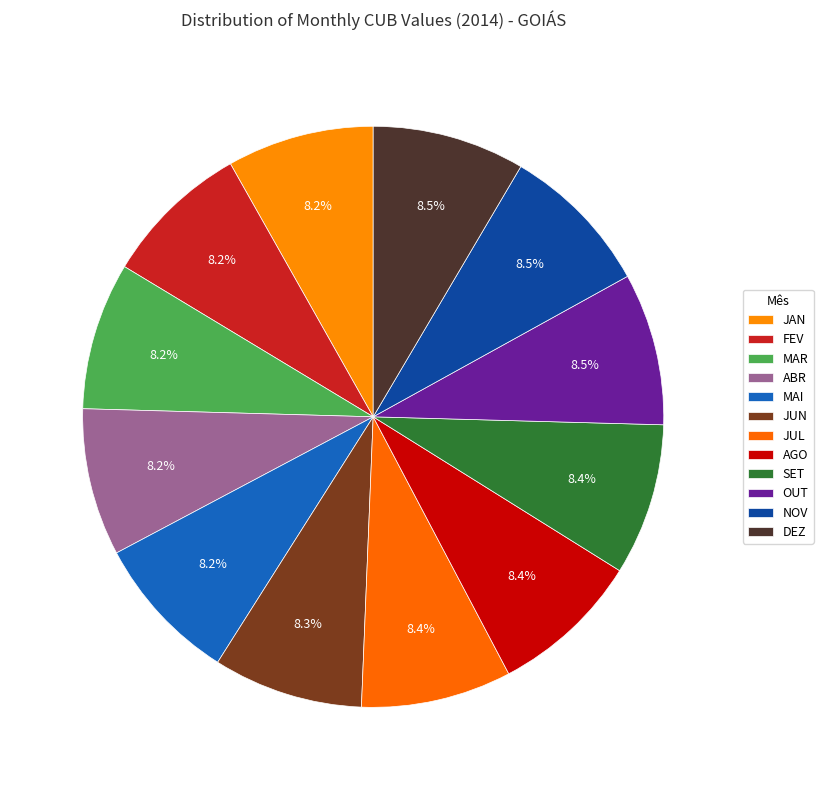

What is the ratio of the value at AGO to the value at SET?

1.0